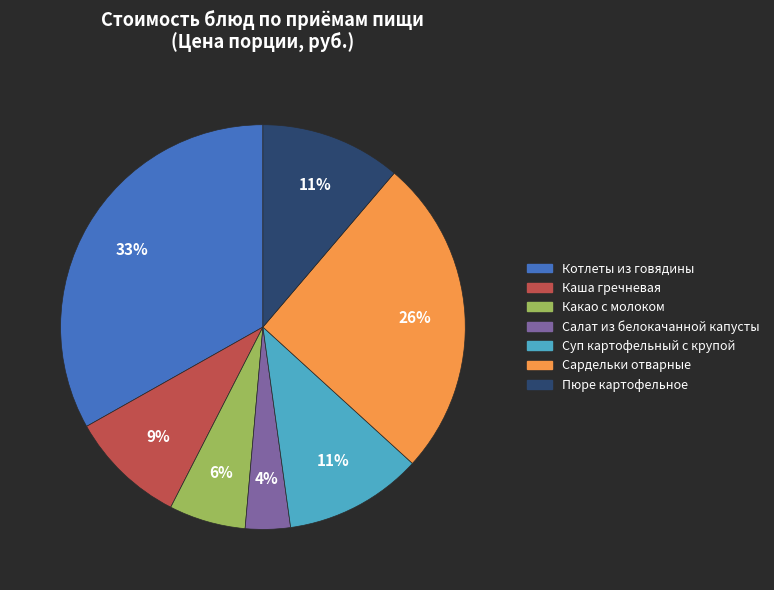

How many slices are in this pie chart?

7